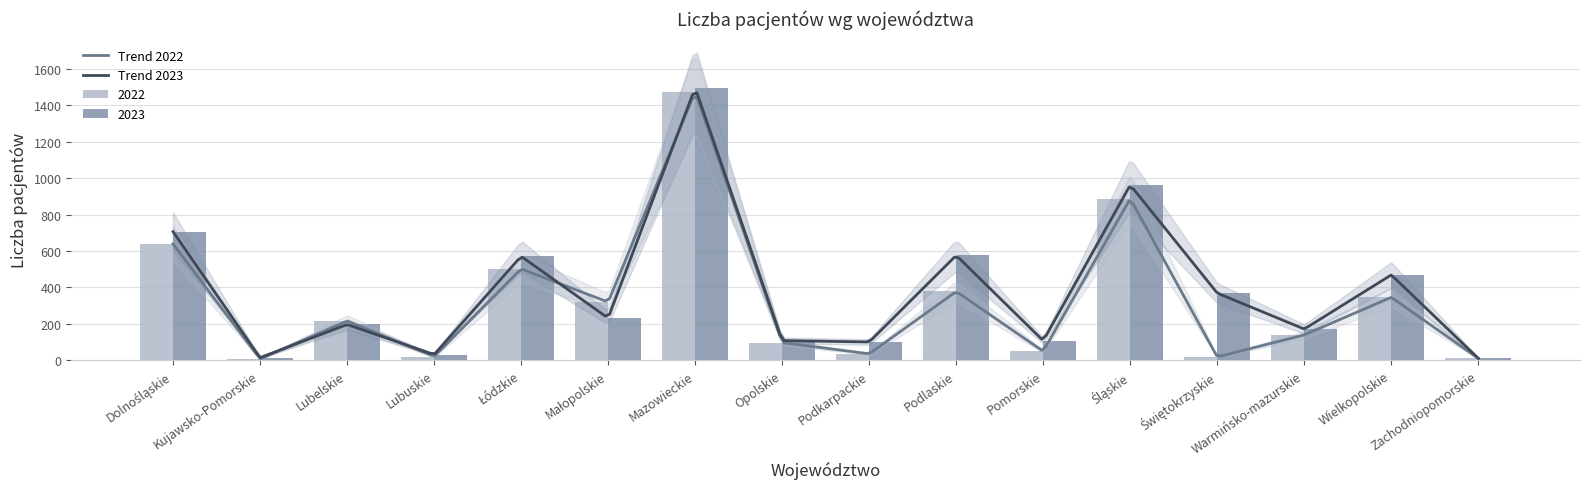

What position from the left is Kujawsko-Pomorskie?

2